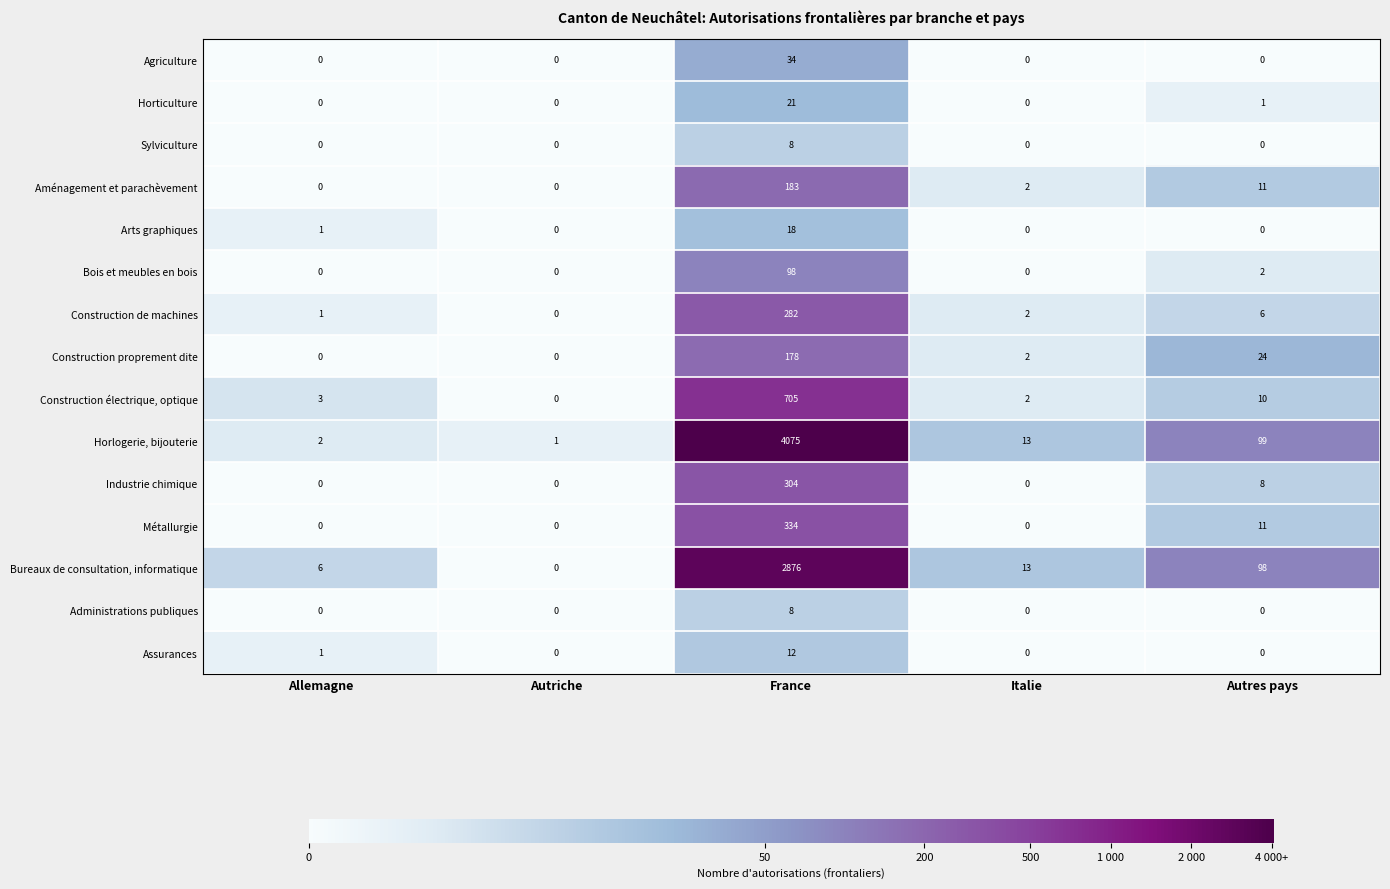

Is it true that Construction proprement dite equals 0 at Autriche?

True